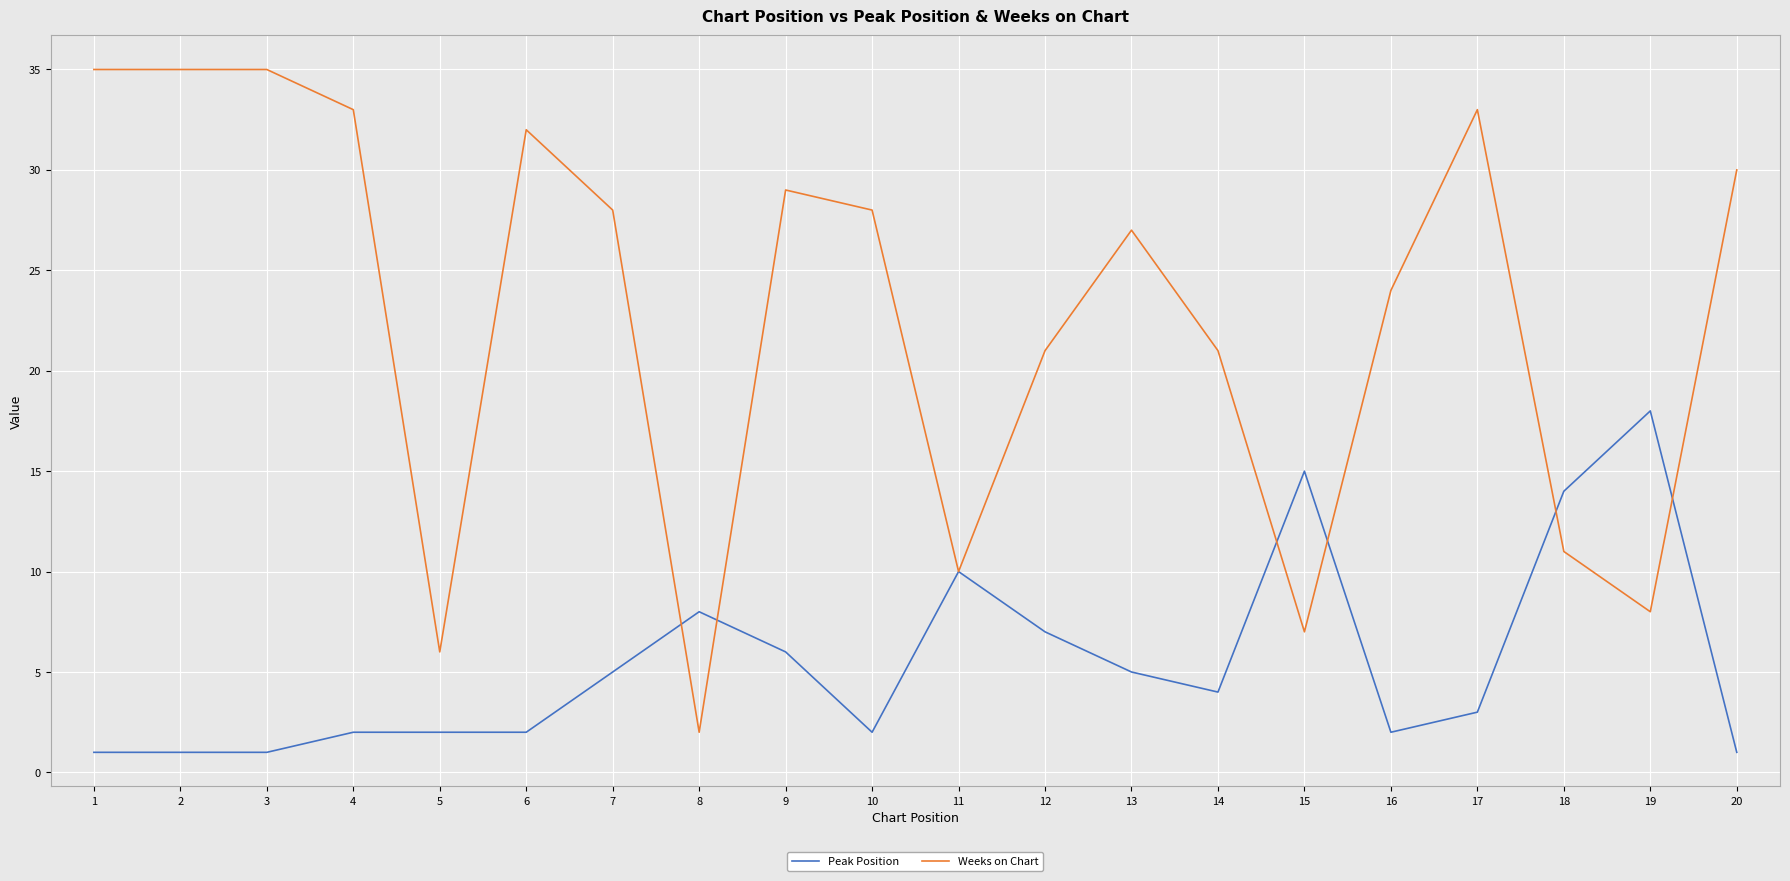

What is the difference between the Weeks on Chart values at 18 and 2?

24